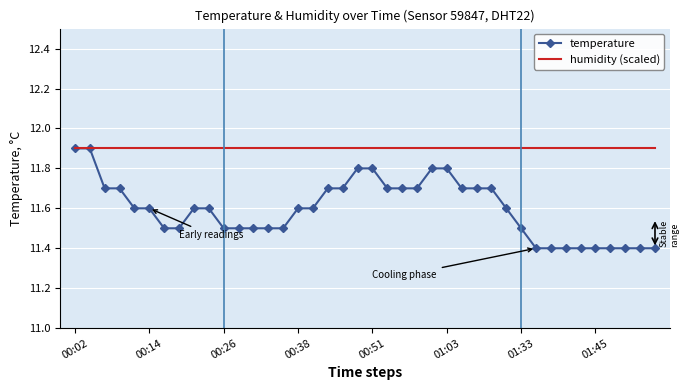

What is the sum of all temperature values?

463.8